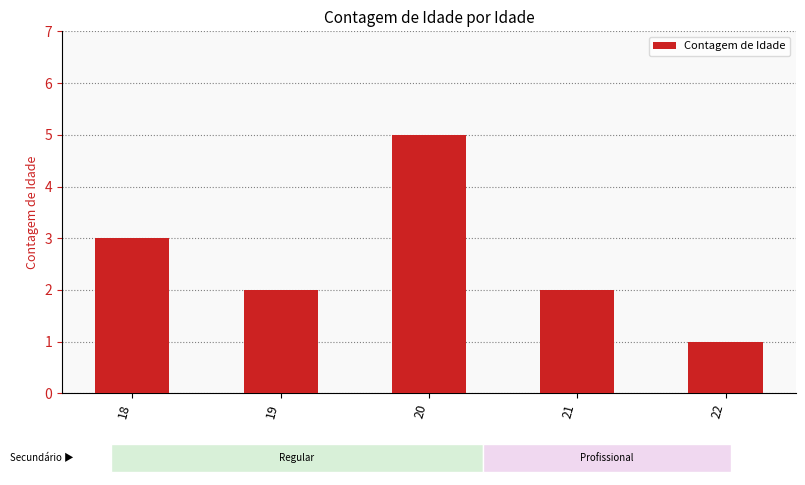

Are the bars grouped side by side (vs. stacked)?

No